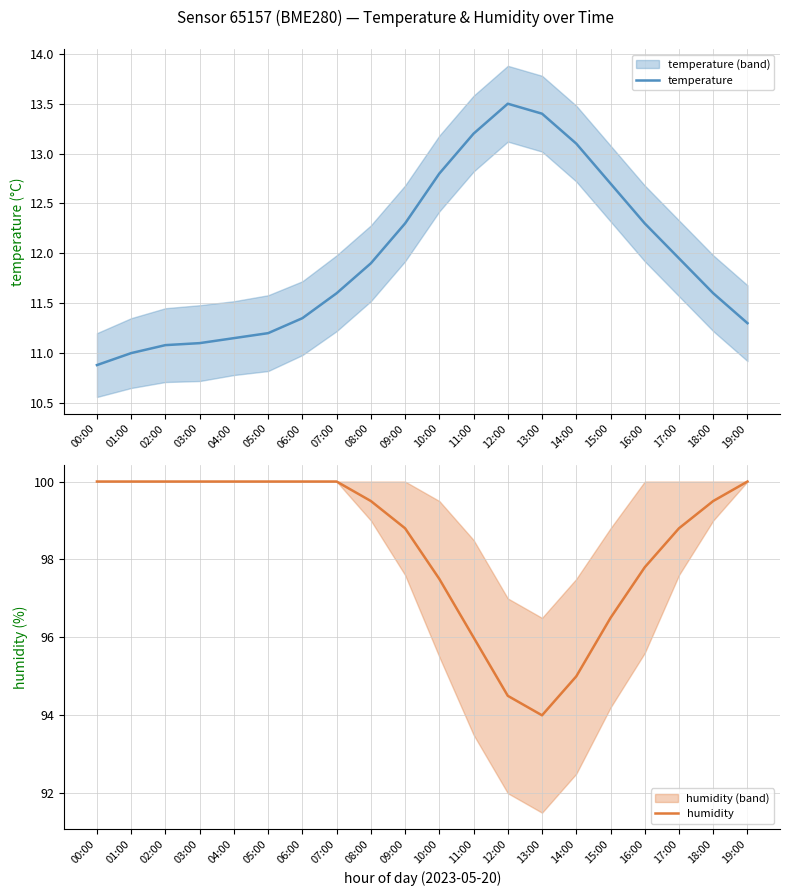

What is the difference between the maximum and minimum values in the temperature series?

2.6